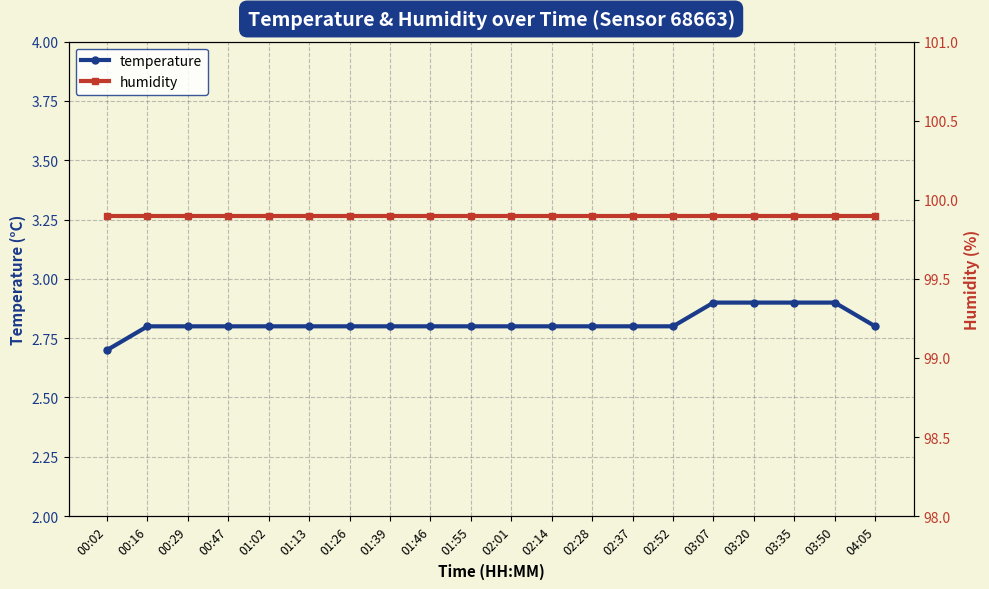

Reading left to right, what are all the values shown in this chart?

temperature: 00:02=2.7	00:16=2.8	00:29=2.8	00:47=2.8	01:02=2.8	01:13=2.8	01:26=2.8	01:39=2.8	01:46=2.8	01:55=2.8	02:01=2.8	02:14=2.8	02:28=2.8	02:37=2.8	02:52=2.8	03:07=2.9	03:20=2.9	03:35=2.9	03:50=2.9	04:05=2.8
humidity: 00:02=99.9	00:16=99.9	00:29=99.9	00:47=99.9	01:02=99.9	01:13=99.9	01:26=99.9	01:39=99.9	01:46=99.9	01:55=99.9	02:01=99.9	02:14=99.9	02:28=99.9	02:37=99.9	02:52=99.9	03:07=99.9	03:20=99.9	03:35=99.9	03:50=99.9	04:05=99.9